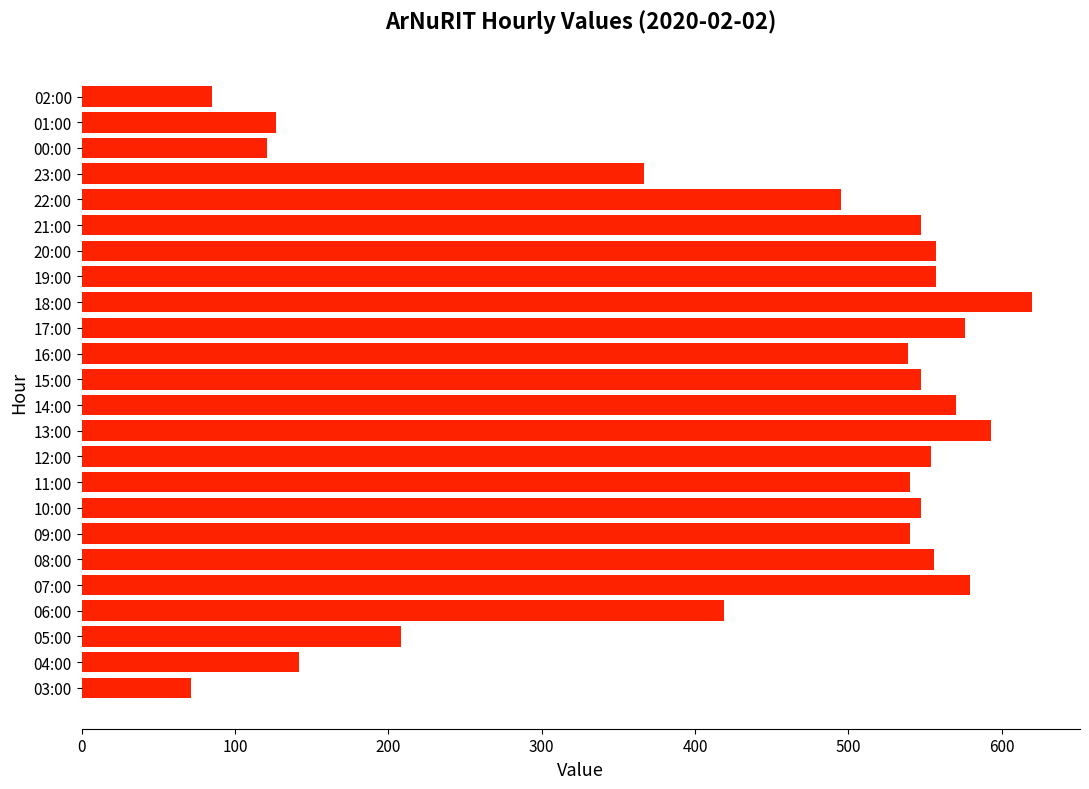

How many bars are there in total?

24